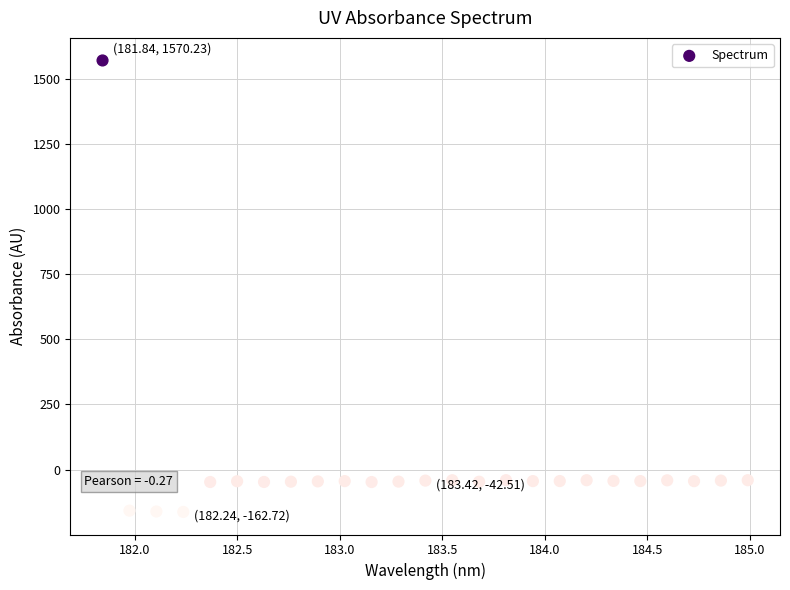

What is the range of Y values (max minus min)?

1733.0